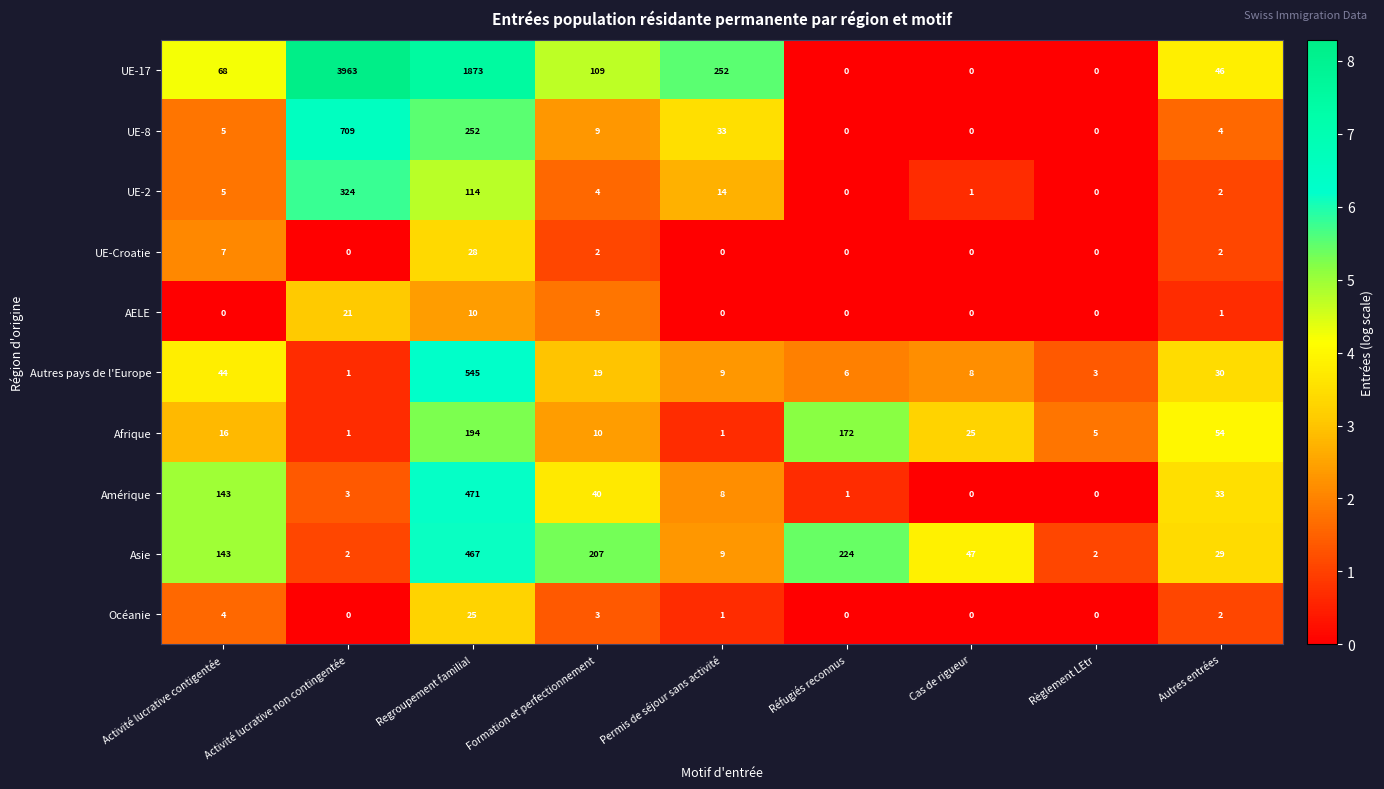

The UE-8 series shows 9 at Formation et perfectionnement. True or false?

True